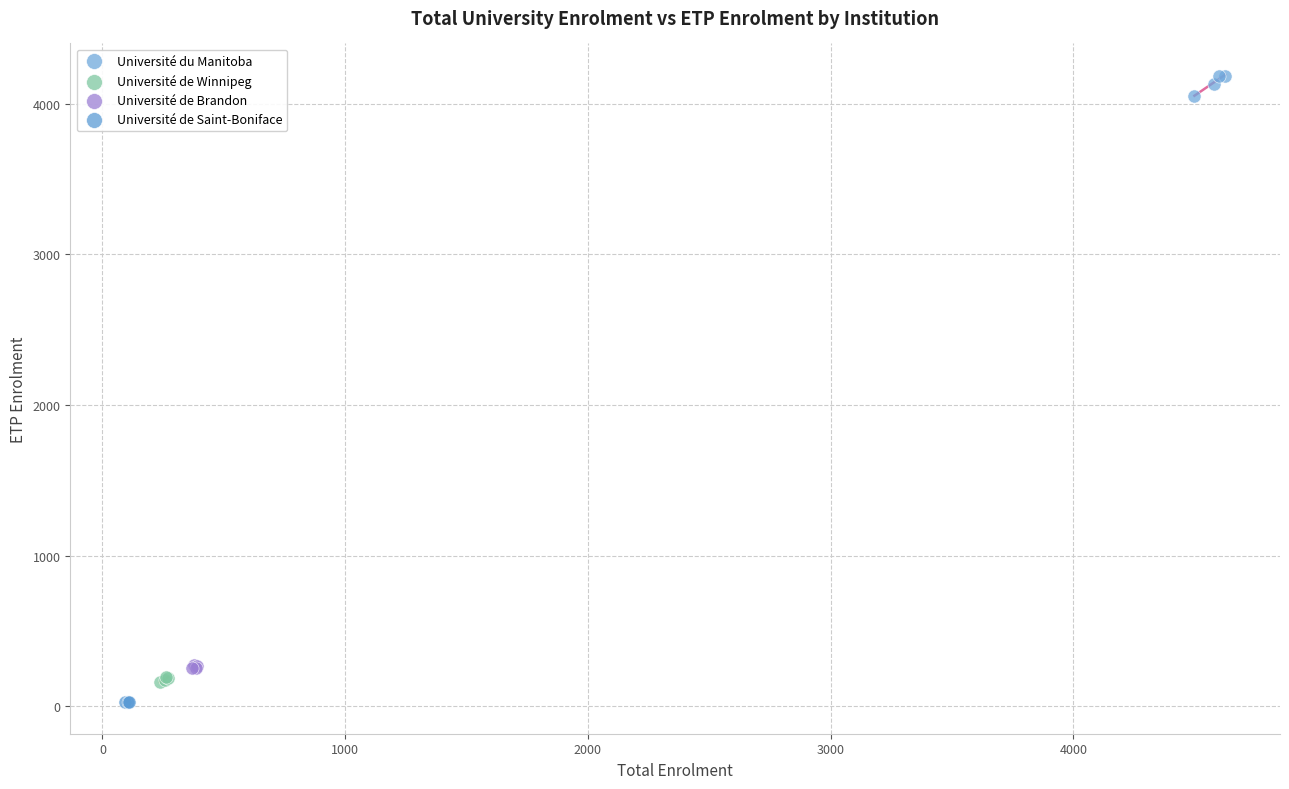

What are all the series names shown in the legend?

Université du Manitoba, Université de Winnipeg, Université de Brandon, Université de Saint-Boniface